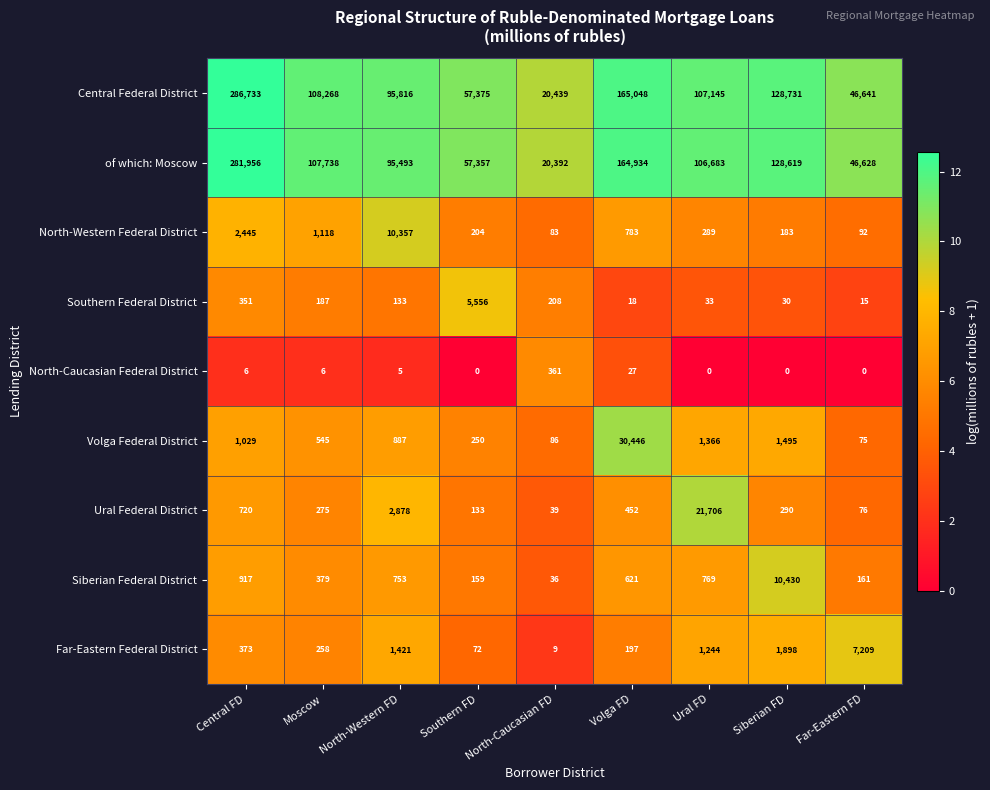

What is the highest value of the North-Western Federal District series?

10357